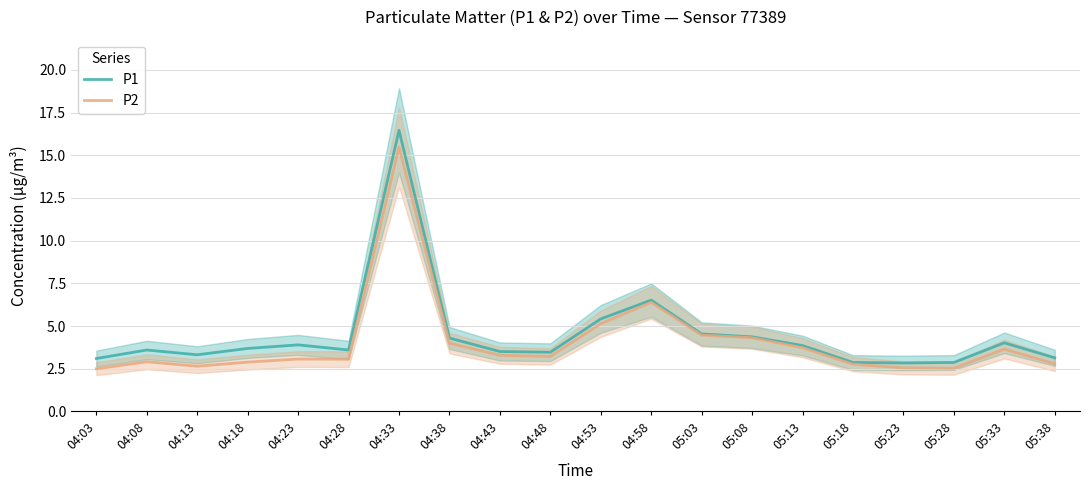

Rank the series by their average value, from lowest to highest.

P2, P1